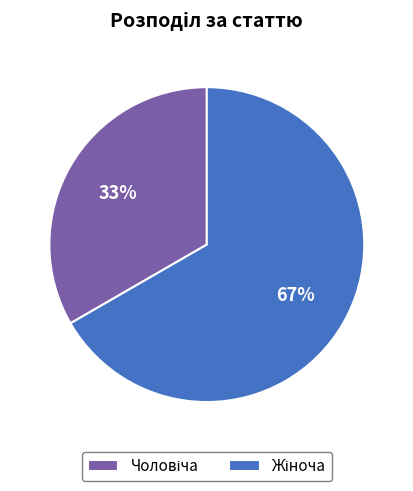

To the nearest percent, what is the average slice percentage?

50%